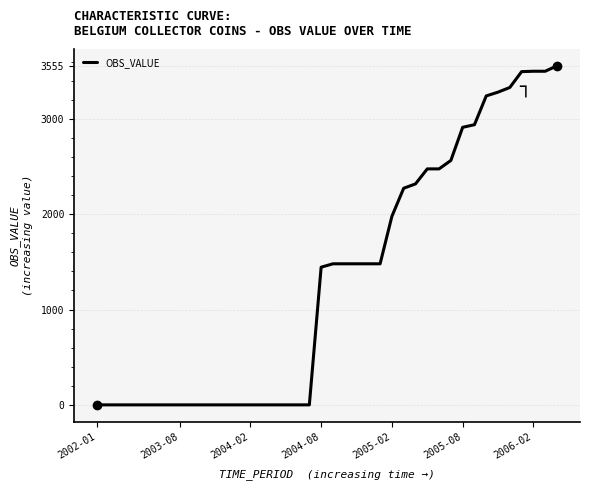

What is the sum of all values?

52671.2